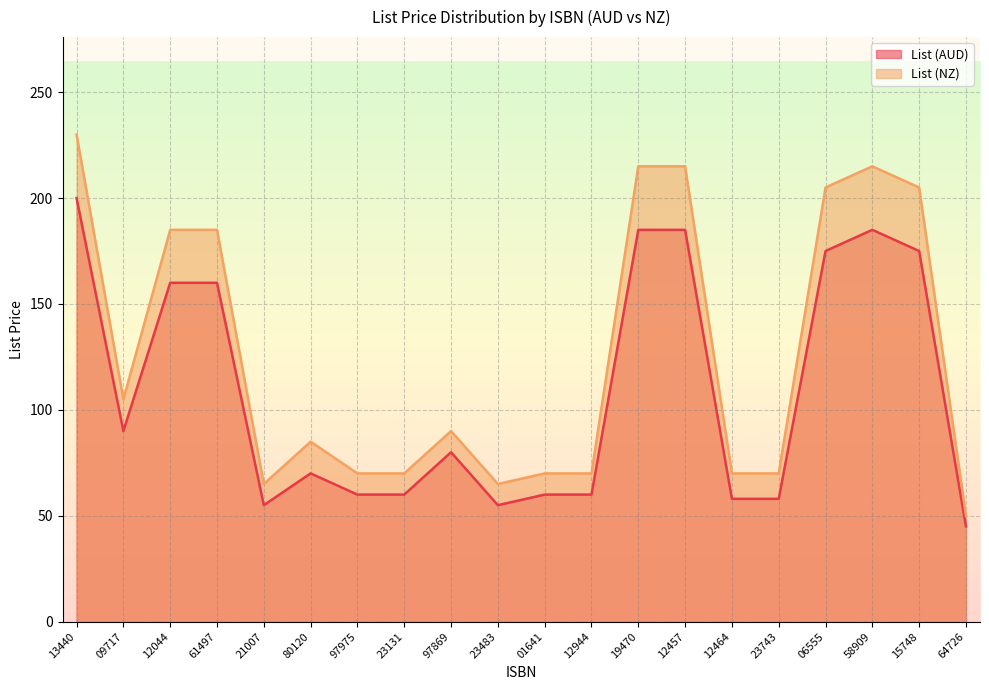

At which category is the sum across all series the highest?

13440